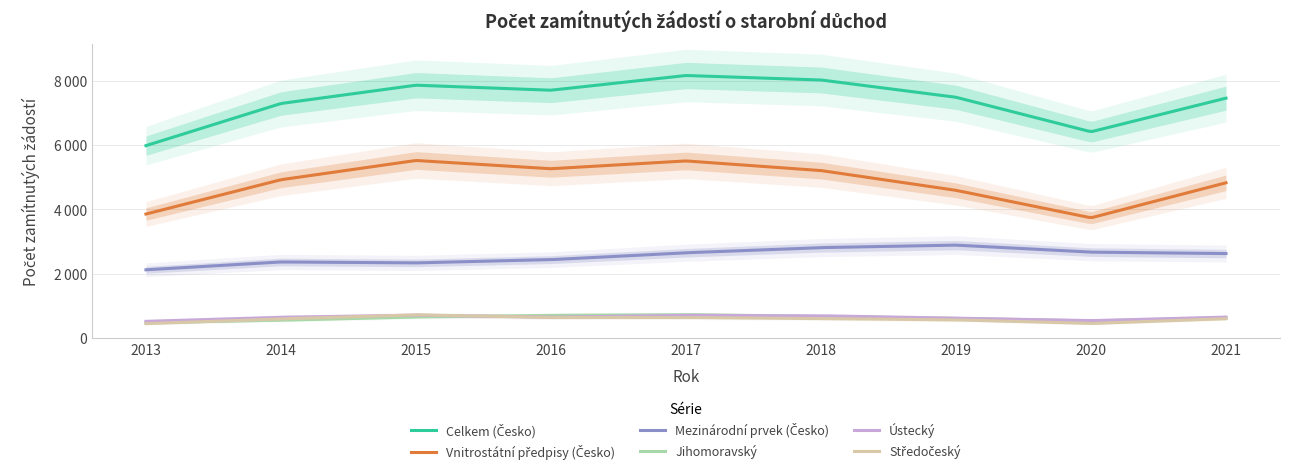

The Ústecký series shows 1077 at 2018. True or false?

False